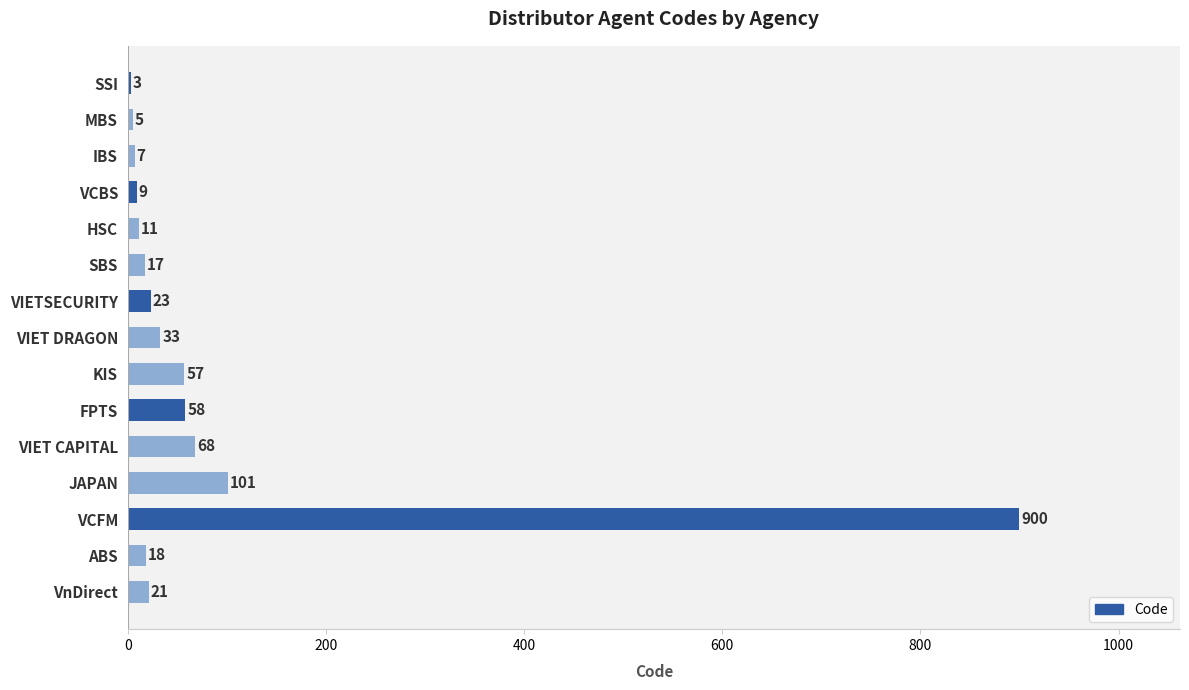

What is the approximate value at IBS, to the nearest 10?

10